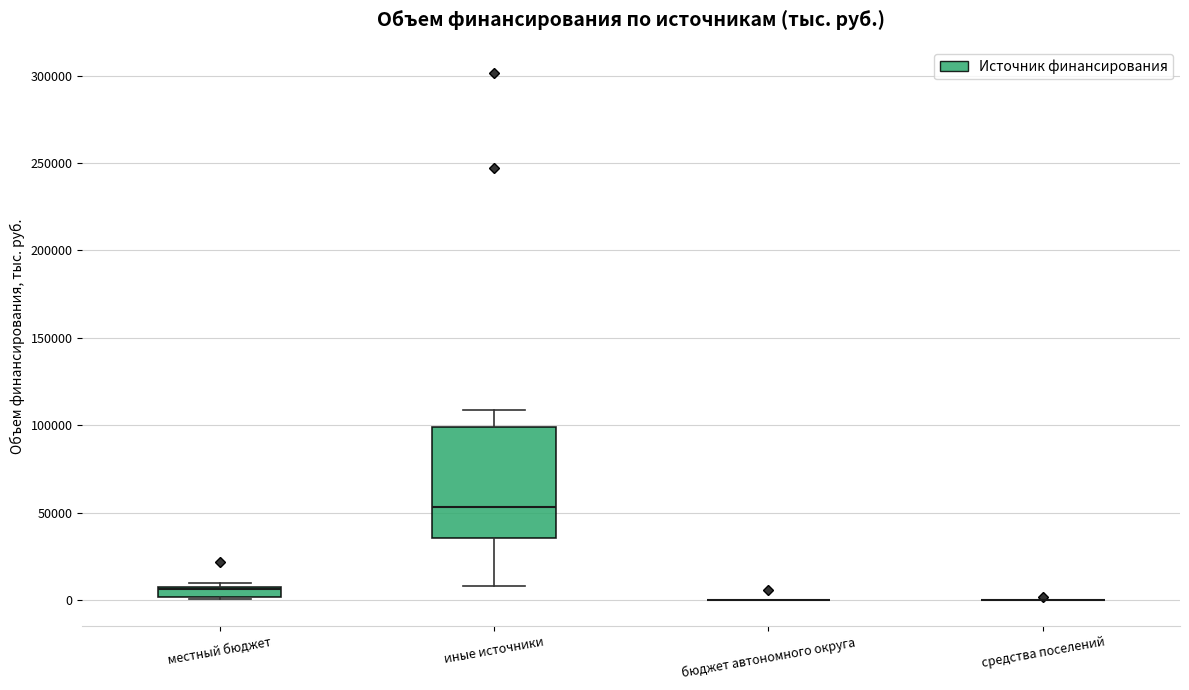

Comparing the boxes themselves (not the whiskers), which one is the tallest?

иные источники